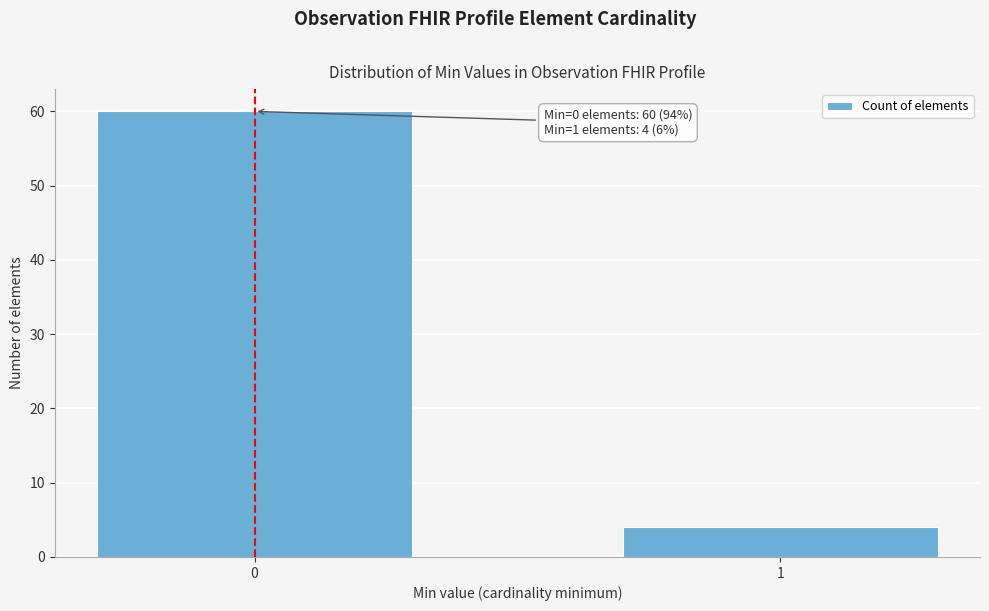

Reading right to left, transcribe all the data shown in this chart.

1=4	0=60